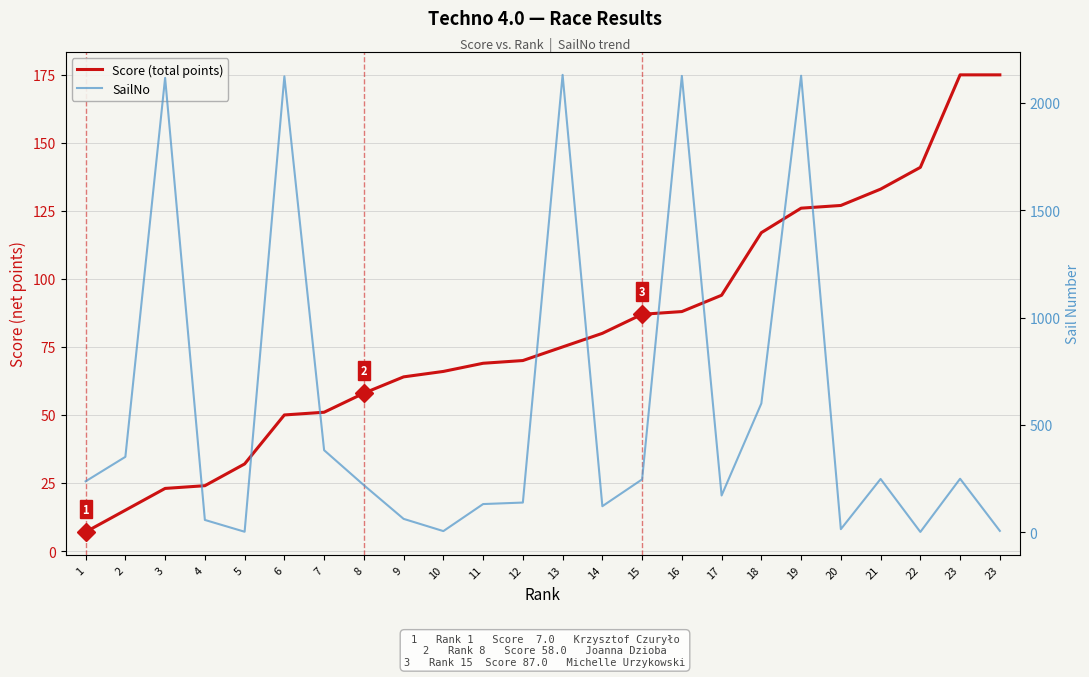

List the series in order of their peak value, highest first.

SailNo, Score (total points)